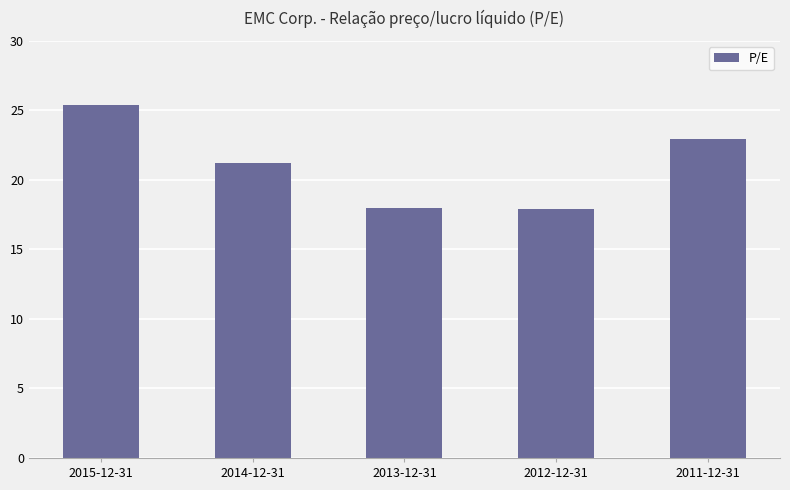

Does the chart contain any negative values?

No